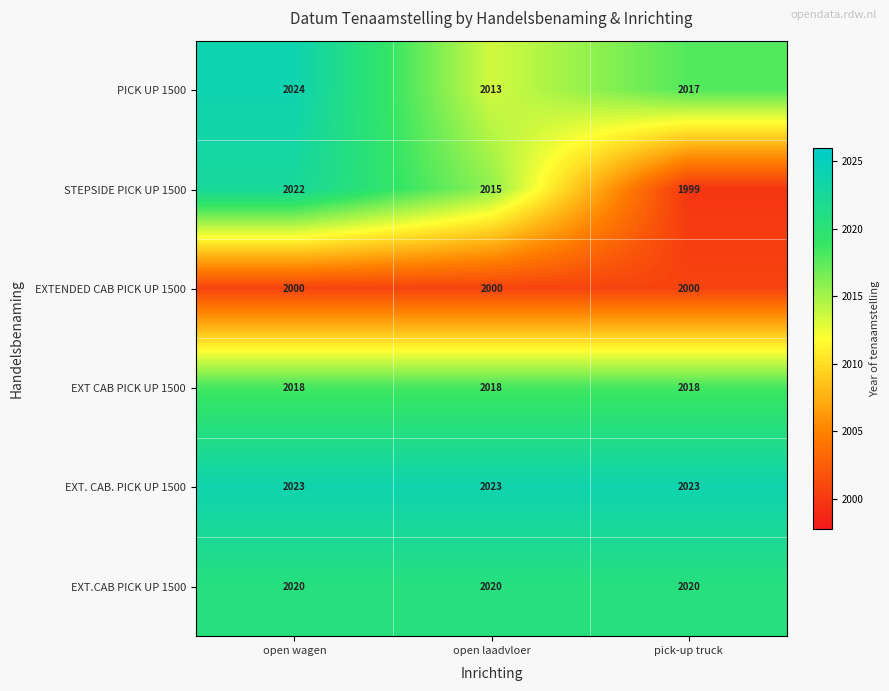

Read the EXT. CAB. PICK UP 1500 value at open laadvloer.

2023